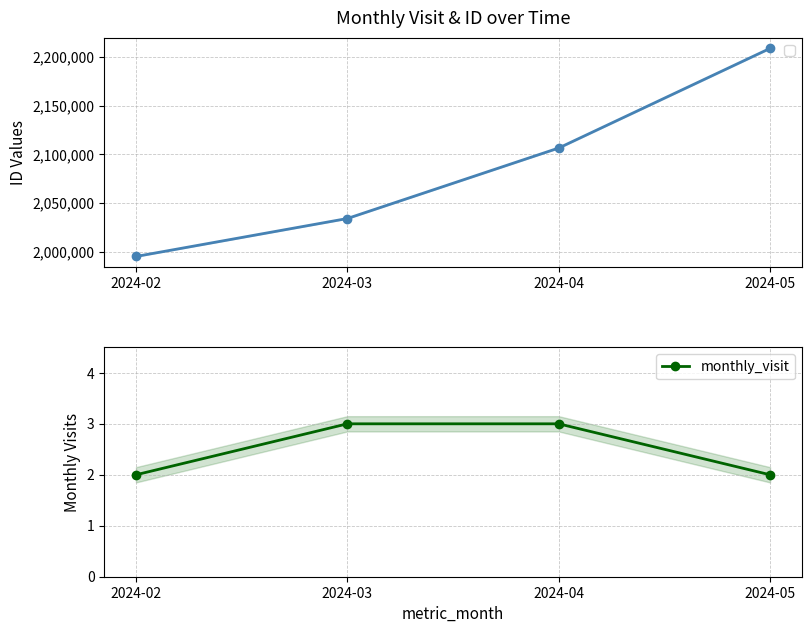

Does the chart display data point markers on the line(s)?

Yes